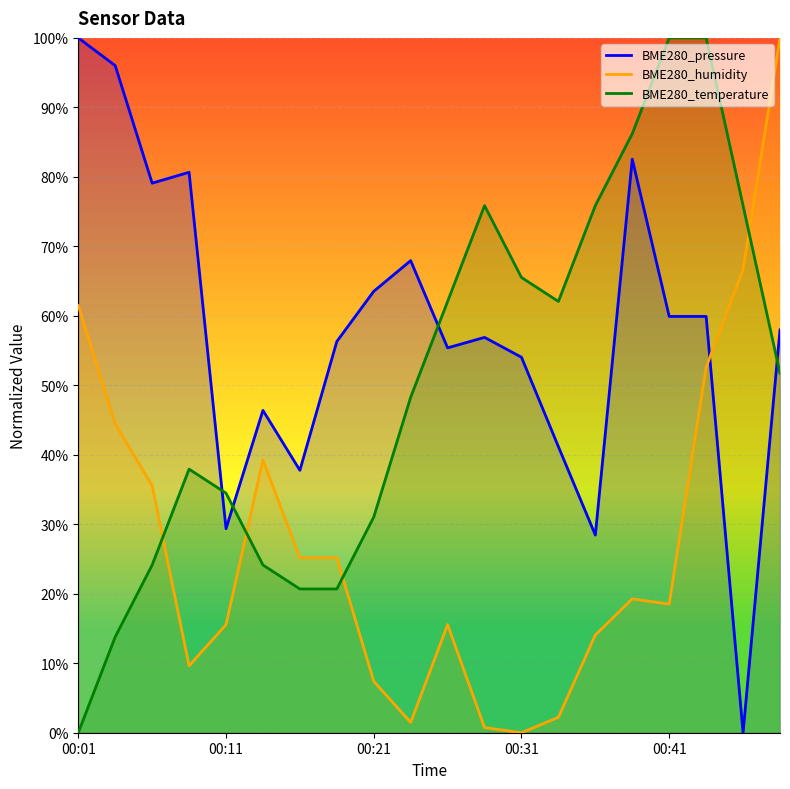

True or false: BME280_temperature and BME280_humidity cross at least once.

True